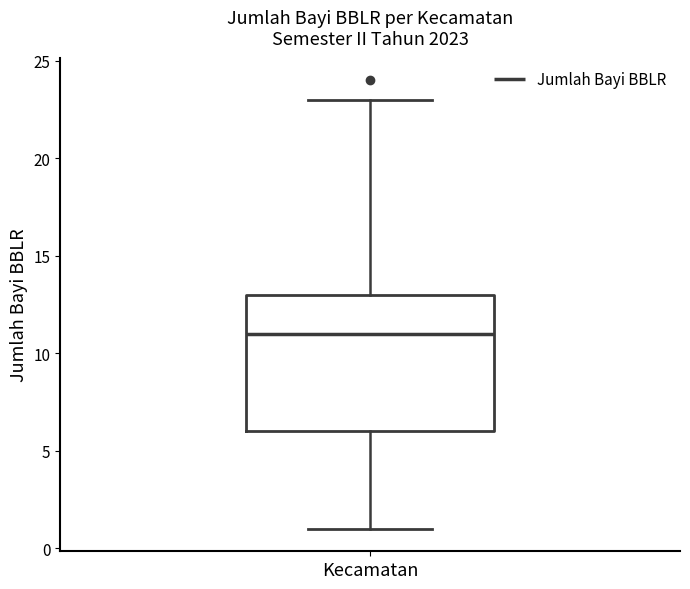

Read this box plot against the y-axis: the position of the median line, the range covered by the box, and the ends of both whiskers. The values are not printed on the chart, so give them approximately, as read against the axis.

median 11, box 6 to 13, whiskers 1 to 23